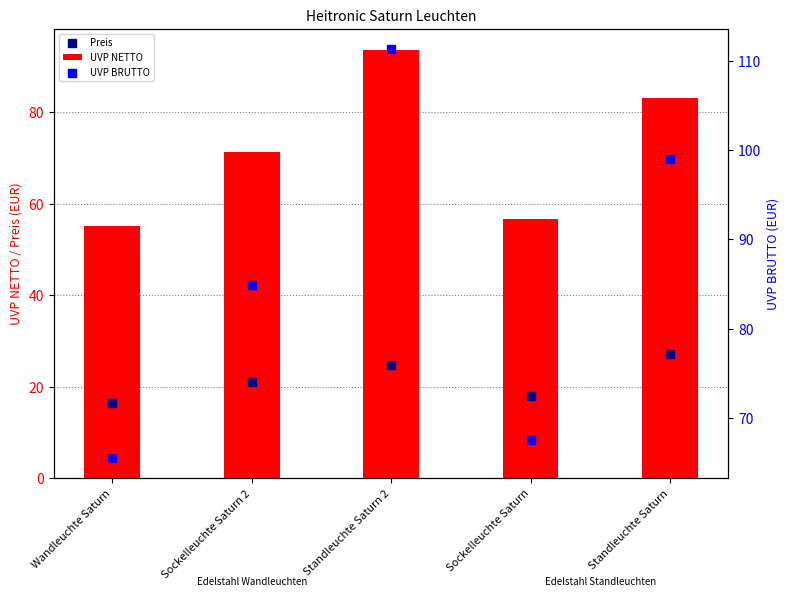

At how many categories does at least one series exceed 95?

2